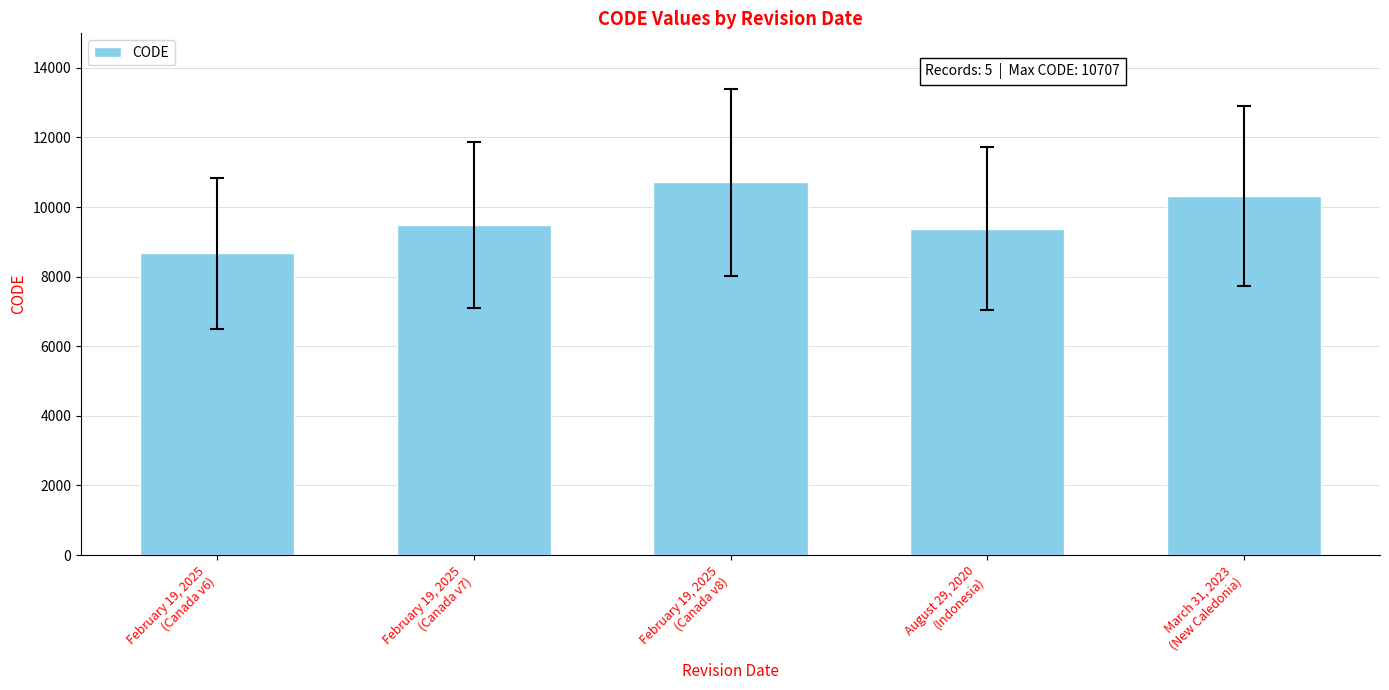

The chart shows a value of 8676 at February 19, 2025
(Canada v6). True or false?

True